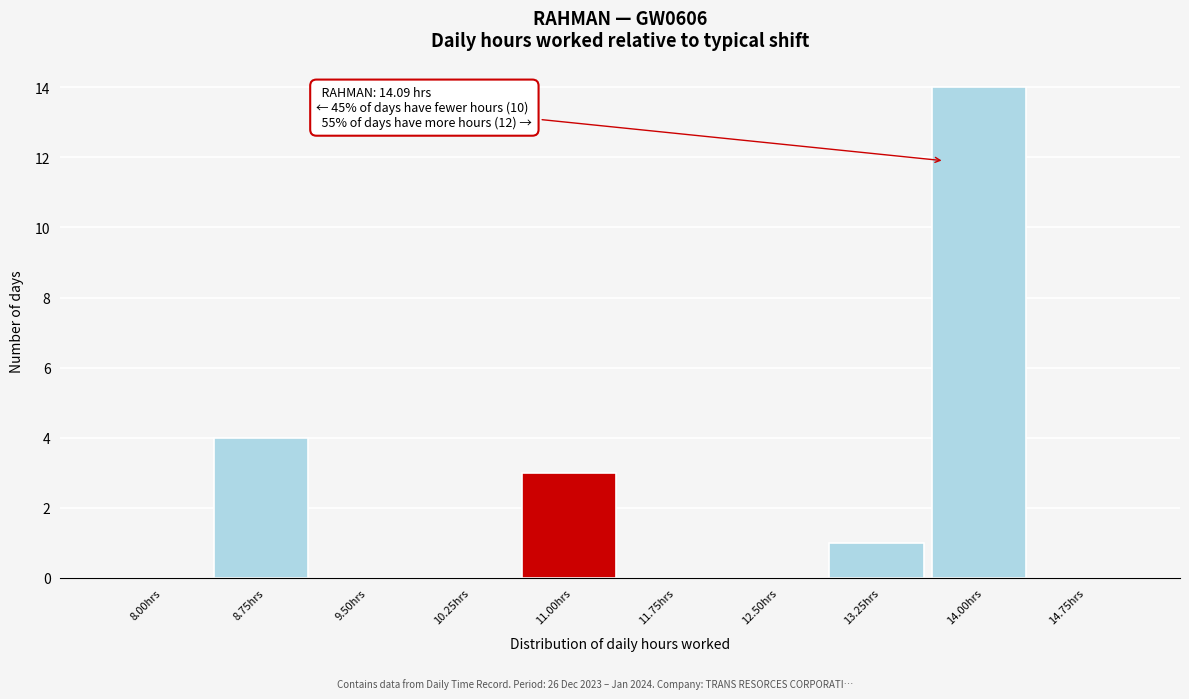

Reading left to right, transcribe all the data shown in this chart.

8.00hrs=0	8.75hrs=4	9.50hrs=0	10.25hrs=0	11.00hrs=3	11.75hrs=0	12.50hrs=0	13.25hrs=1	14.00hrs=14	14.75hrs=0